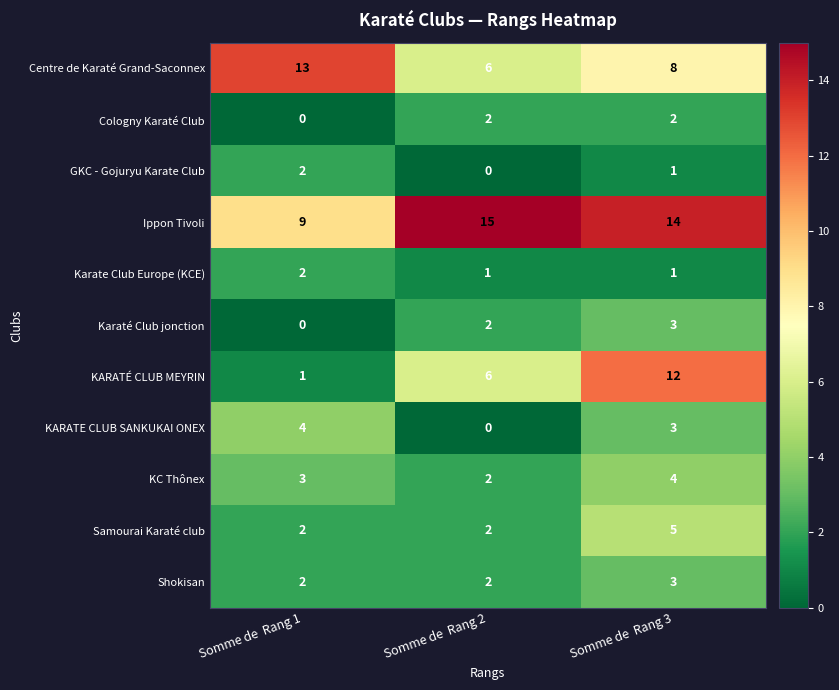

Where is KARATÉ CLUB MEYRIN nearest to the value 6?

Somme de  Rang 2